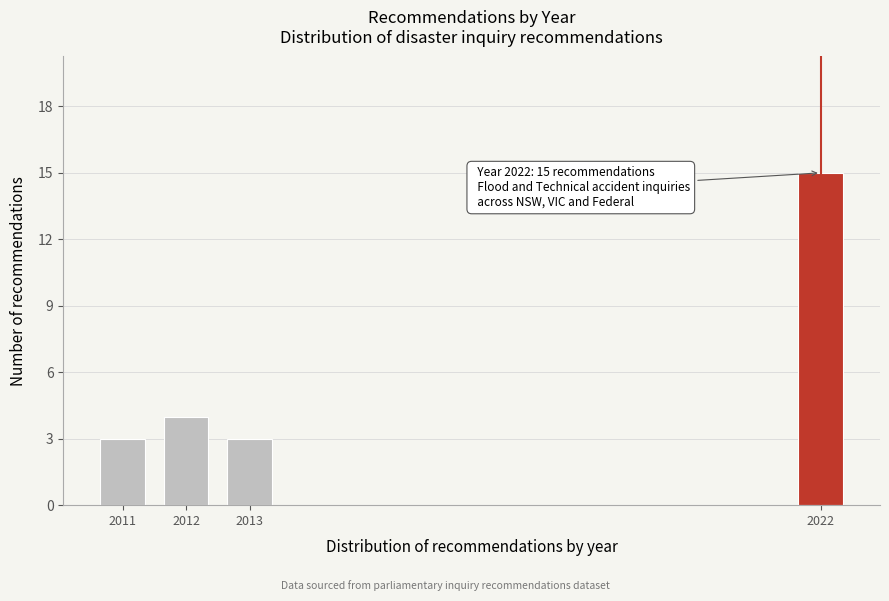

Reading left to right, what are all the values shown in this chart?

3	4	3	15